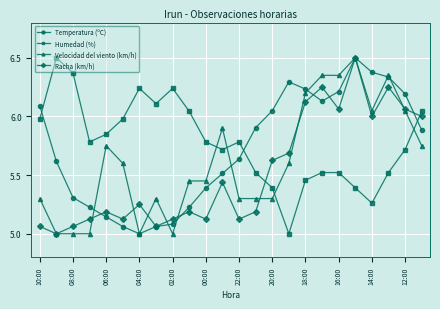

What is the value of the Velocidad del viento (km/h) point at the 12th from the left?

5.9